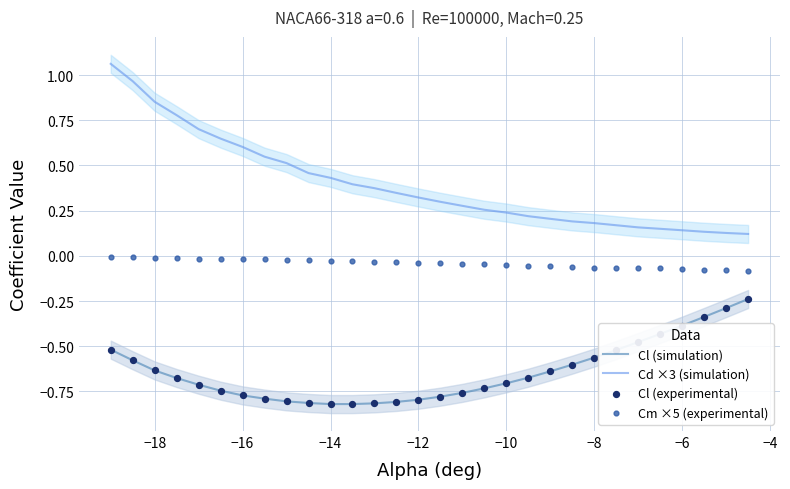

Which series has the widest spread of Y values?

Cd ×3 (simulation)